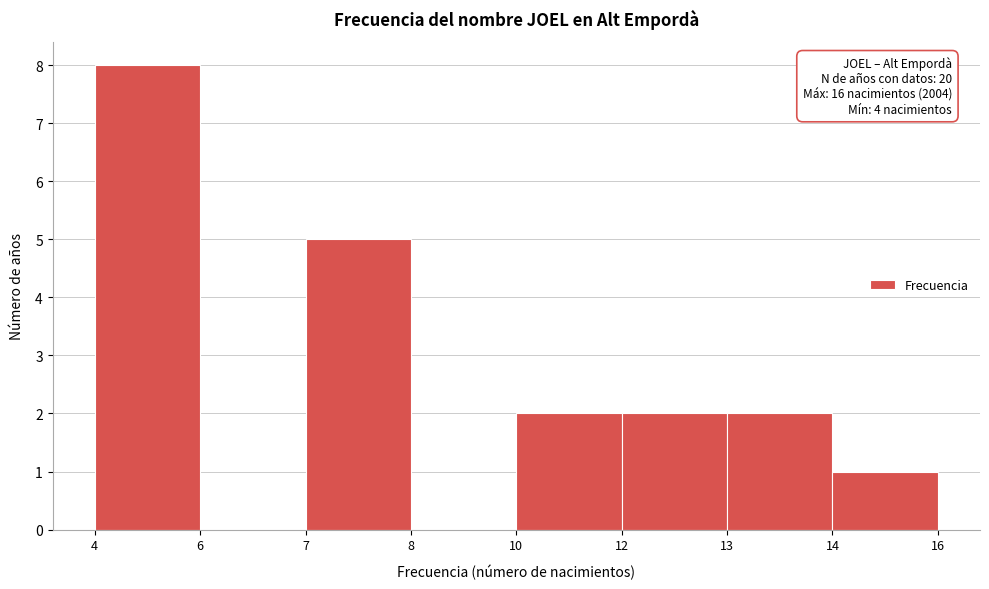

Reading left to right, what are all the values shown in this chart?

4=8	6=0	7=5	8=0	10=2	12=2	13=2	14=1